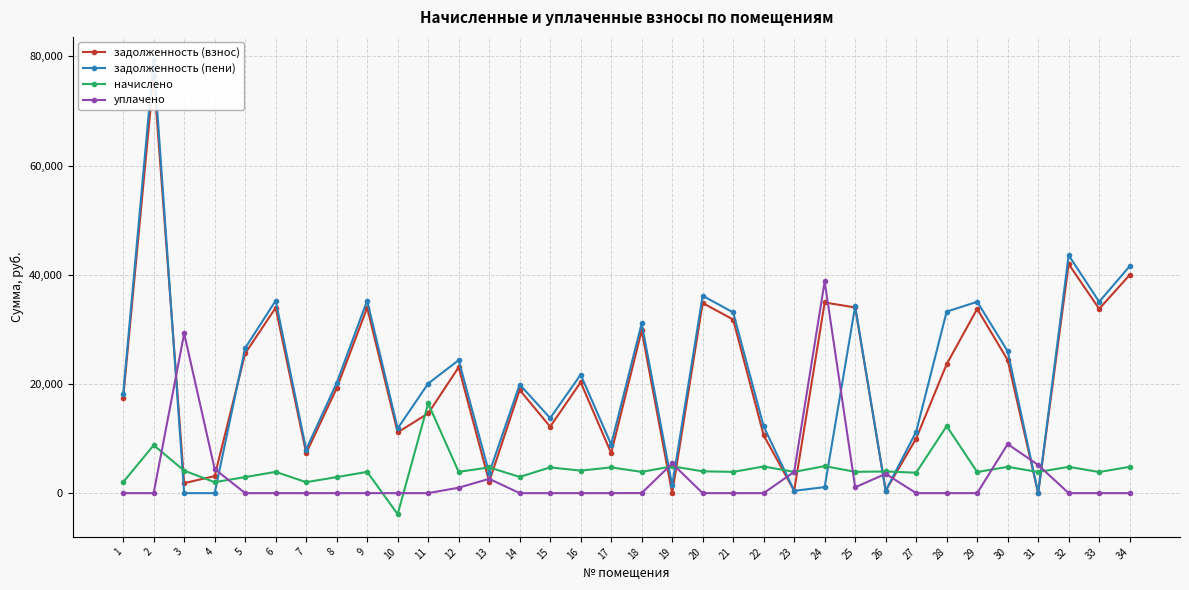

Reading left to right, list all the values displayed in this chart.

задолженность (взнос): 1=17488.9	2=76482.0	3=1833.0	4=3121.3	5=25595.9	6=33958.0	7=7319.3	8=19209.9	9=33958.0	10=11133.4	11=14600.7	12=23058.0	13=2095.6	14=18902.0	15=12172.2	16=20317.2	17=7334.6	18=29805.6	19=0.0	20=34824.8	21=31798.3	22=10595.1	23=432.9	24=34923.8	25=34009.0	26=440.3	27=10005.8	28=23620.8	29=33754.0	30=24381.6	31=0.0	32=41963.1	33=33754.0	34=39963.1
задолженность (пени): 1=18157.7	2=79407.0	3=0.0	4=0.0	5=26574.8	6=35256.7	7=7988.1	8=20188.8	9=35256.7	10=11854.9	11=20076.0	12=24356.7	13=3667.3	14=19892.6	15=13743.9	16=21692.0	17=8906.3	18=31104.3	19=1419.8	20=36156.6	21=33097.0	22=12221.4	23=432.9	24=1099.2	25=34232.8	26=441.3	27=11251.8	28=33256.1	29=35044.9	30=25986.5	31=0.0	32=43567.9	33=35044.9	34=41567.9
начислено: 1=2006.5	2=8775.0	3=4124.2	4=2006.5	5=2936.7	6=3896.1	7=2006.5	8=2936.7	9=3896.1	10=-3847.7	11=16425.8	12=3896.1	13=4715.1	14=2971.8	15=4715.1	16=4124.2	17=4715.1	18=3896.1	19=4914.0	20=3995.6	21=3896.1	22=4878.9	23=3896.1	24=4949.1	25=3901.9	26=3972.2	27=3738.2	28=12283.4	29=3872.7	30=4814.6	31=3872.7	32=4814.6	33=3872.7	34=4814.6
уплачено: 1=0.0	2=0.0	3=29258.6	4=4417.2	5=0.0	6=0.0	7=0.0	8=0.0	9=0.0	10=0.0	11=0.0	12=1000.0	13=2619.9	14=0.0	15=0.0	16=0.0	17=0.0	18=12.4	19=5429.8	20=0.0	21=0.0	22=0.0	23=3896.1	24=38774.3	25=1076.8	26=3536.0	27=0.0	28=0.0	29=0.0	30=8981.1	31=5160.0	32=0.0	33=0.0	34=0.0